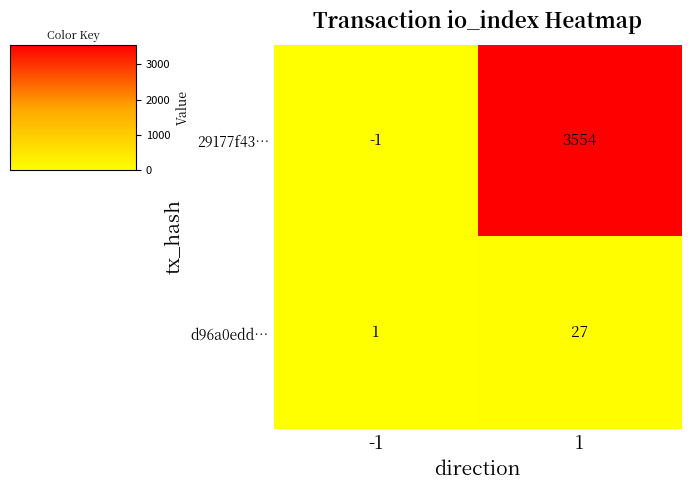

Which category has the highest value across all series?

1